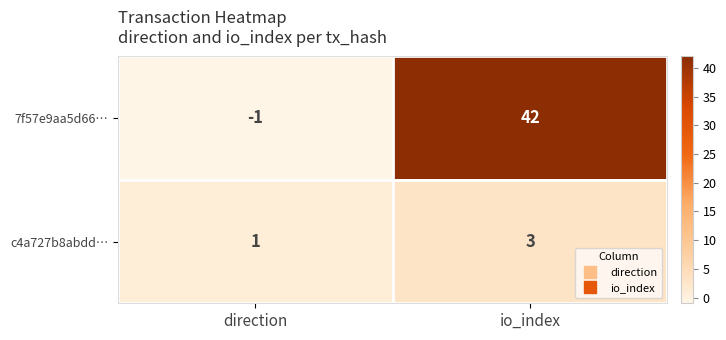

What is the maximum value shown in the chart?

42